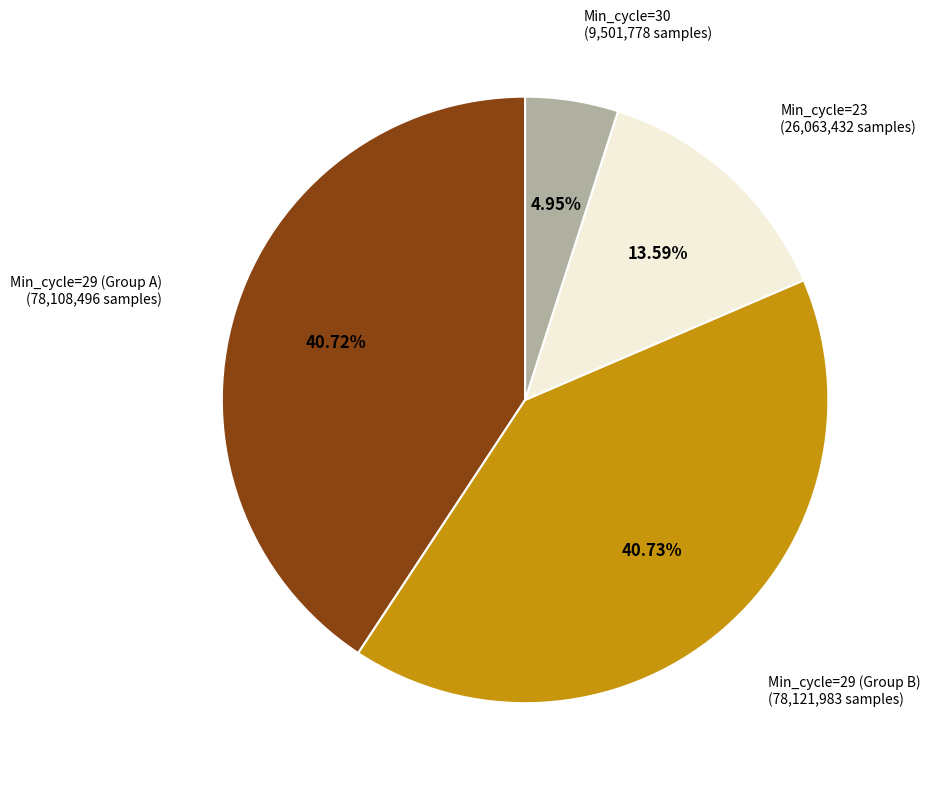

Count the number of slices in the pie.

4